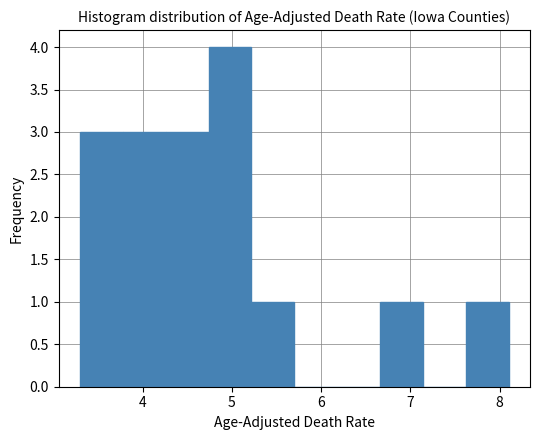

How tall is the bar that spans 3.30 to 3.78 on the x-axis? Neither the bar edges nor the heights are printed on the chart, so give them approximately, as read against the axes.

3